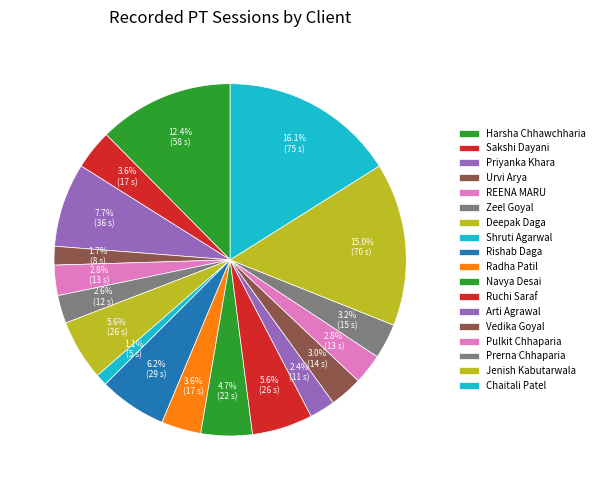

Rank the categories by value from highest to lowest.

Chaitali Patel, Jenish Kabutarwala, Harsha Chhawchharia, Priyanka Khara, Rishab Daga, Deepak Daga, Ruchi Saraf, Navya Desai, Sakshi Dayani, Radha Patil, Prerna Chhaparia, Vedika Goyal, REENA MARU, Pulkit Chhaparia, Zeel Goyal, Arti Agrawal, Urvi Arya, Shruti Agarwal